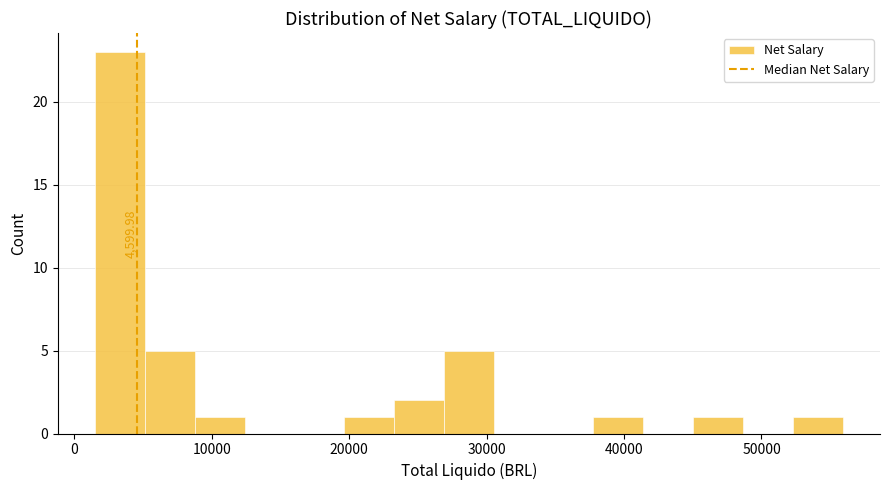

Read against the x-axis, roughly where is the centre of the tallest bar?

3000